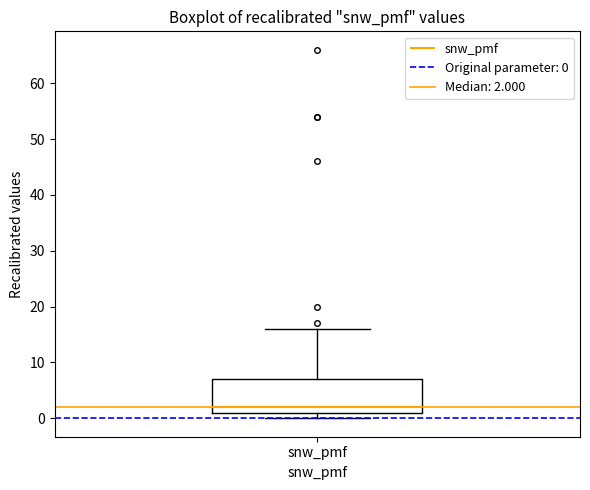

Read this box plot against the y-axis: the position of the median line, the range covered by the box, and the ends of both whiskers. The values are not printed on the chart, so give them approximately, as read against the axis.

median 2, box 1 to 7, whiskers 0 to 16